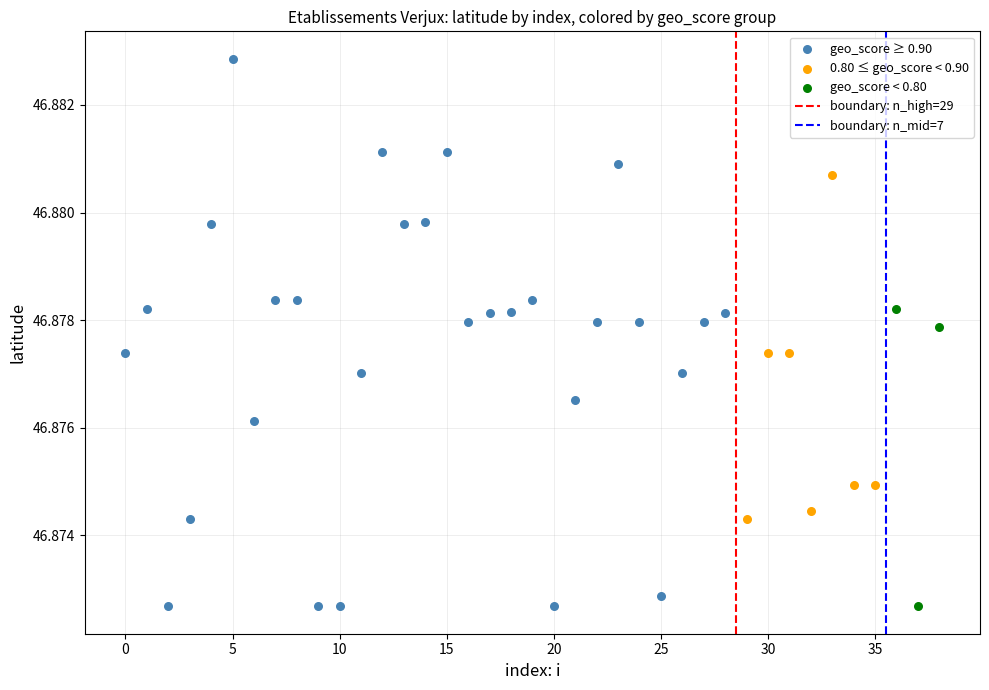

Which series contains the highest Y value?

geo_score ≥ 0.90